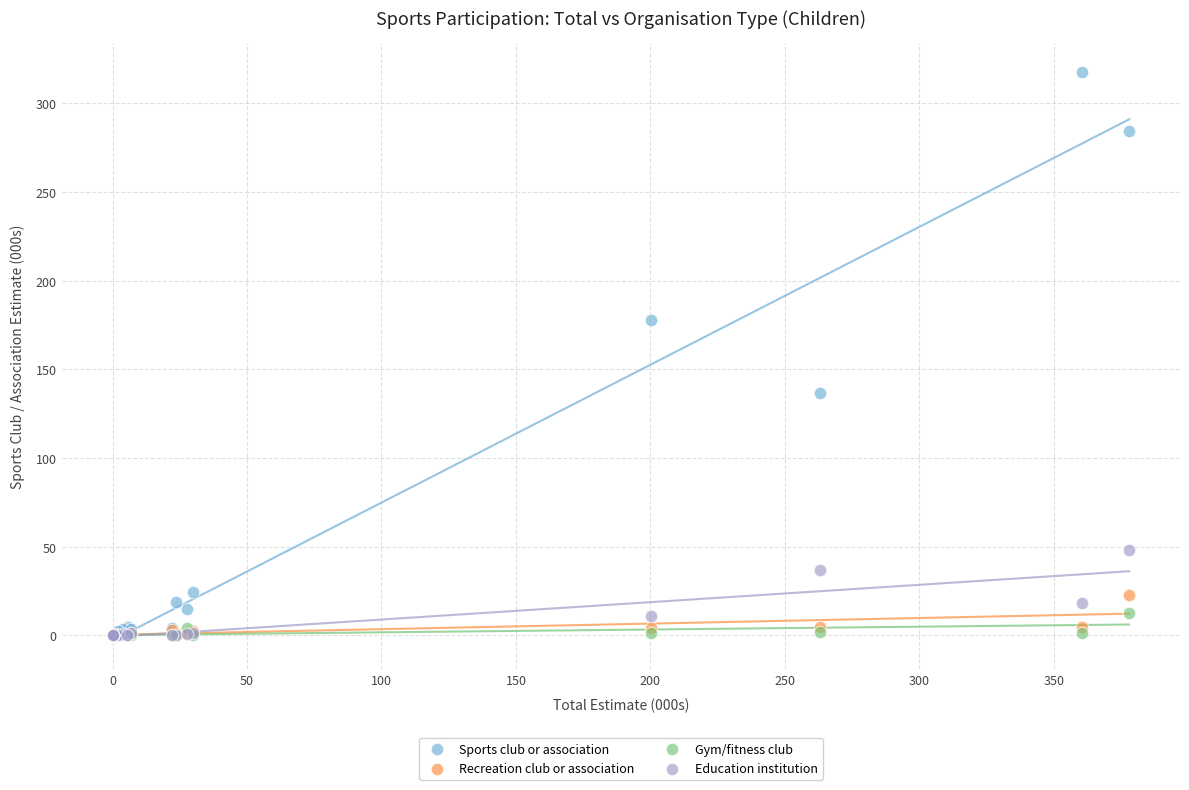

What are all the series names shown in the legend?

Sports club or association, Recreation club or association, Gym/fitness club, Education institution